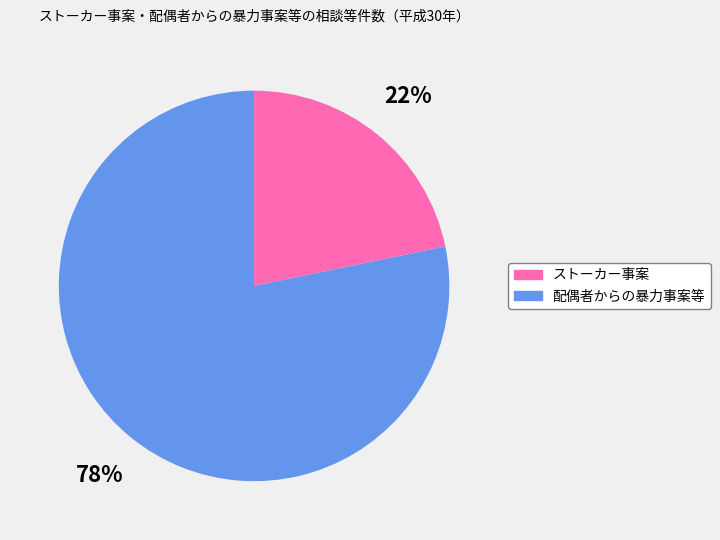

Combined, do 配偶者からの暴力事案等 and ストーカー事案 account for over 50%?

Yes